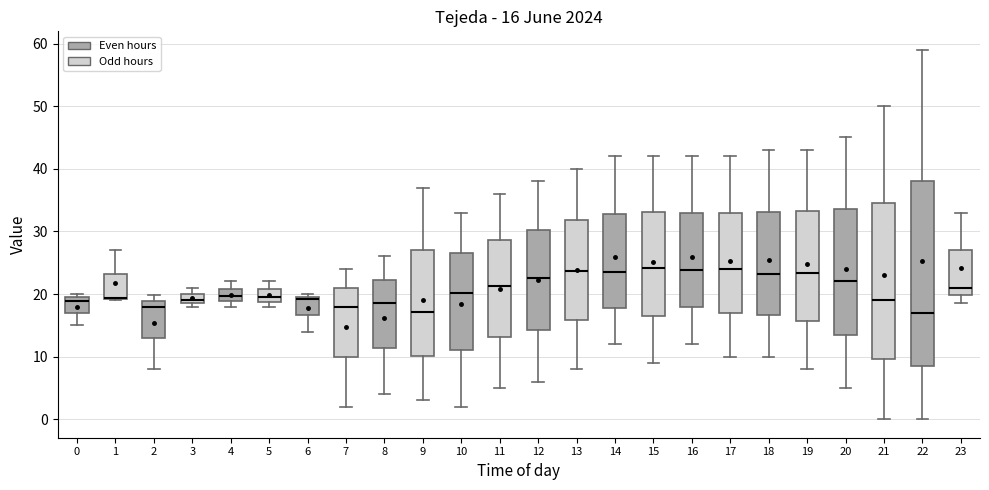

Which box is the tallest, from its lower edge to its upper edge?

22